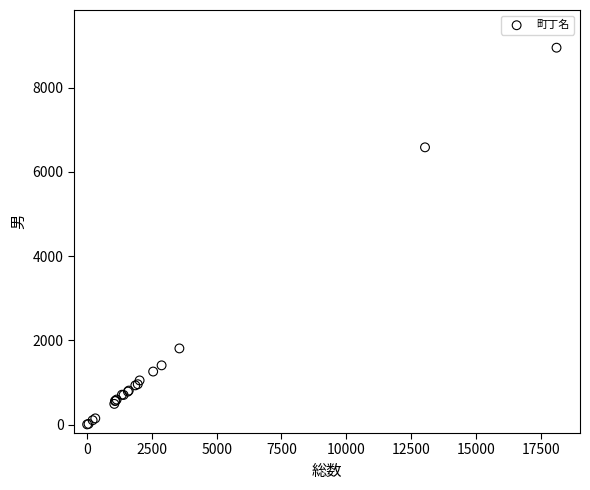

What Y value in the scatter plot is closest to 4477?

6584